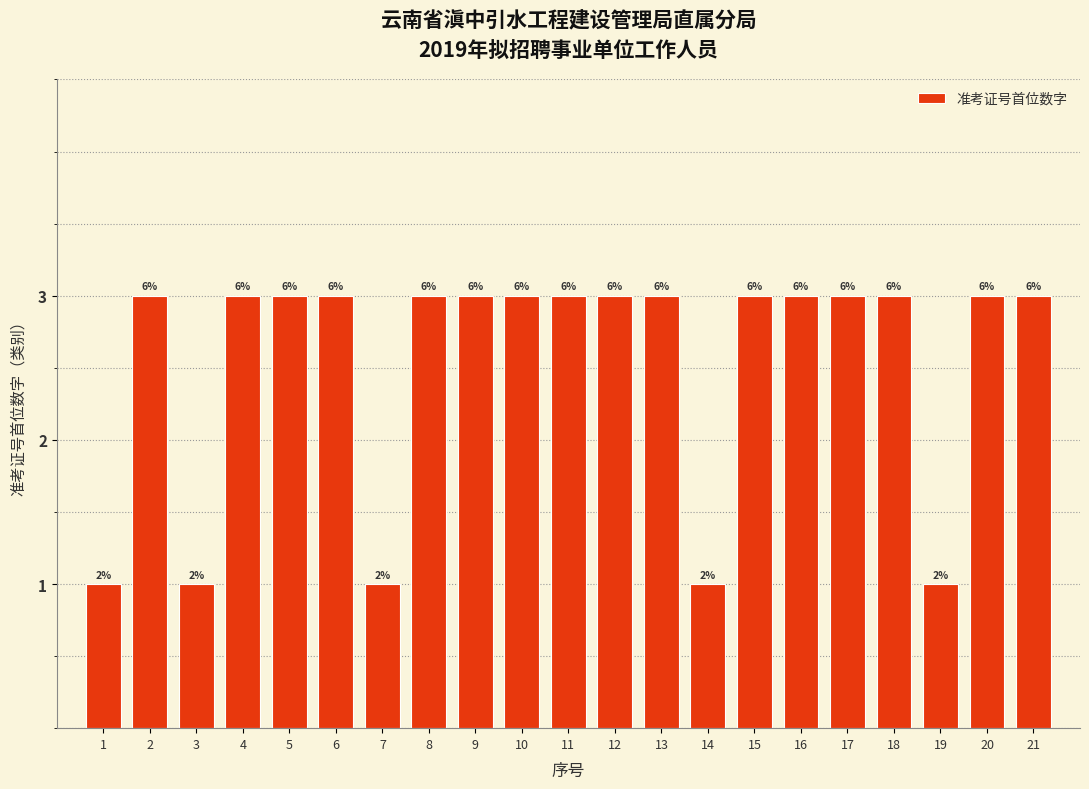

Does the chart contain any negative values?

No